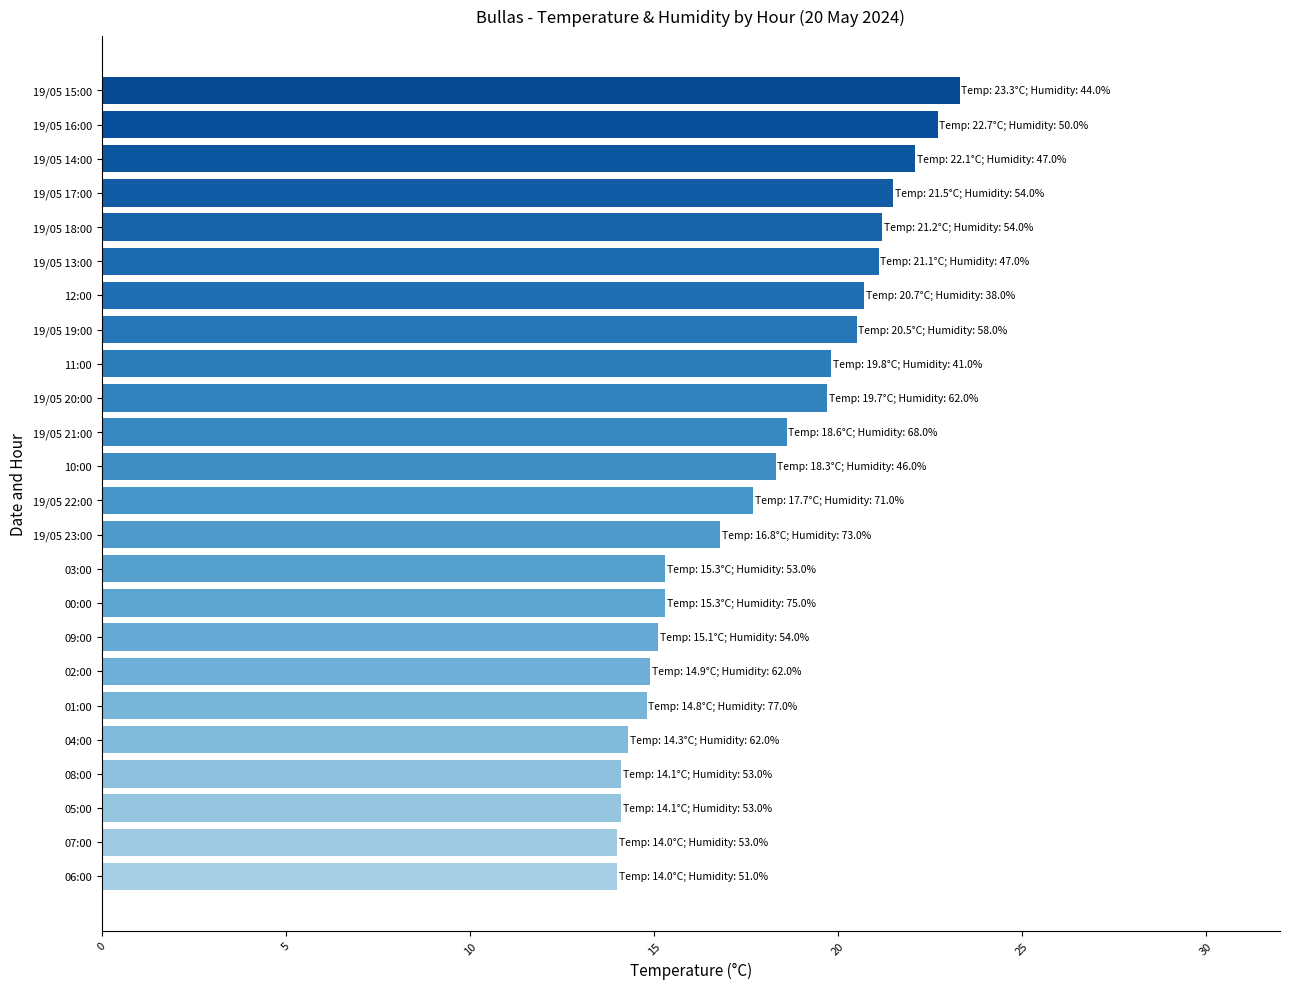

The value at 19/05 19:00 is 20.5. True or false?

True